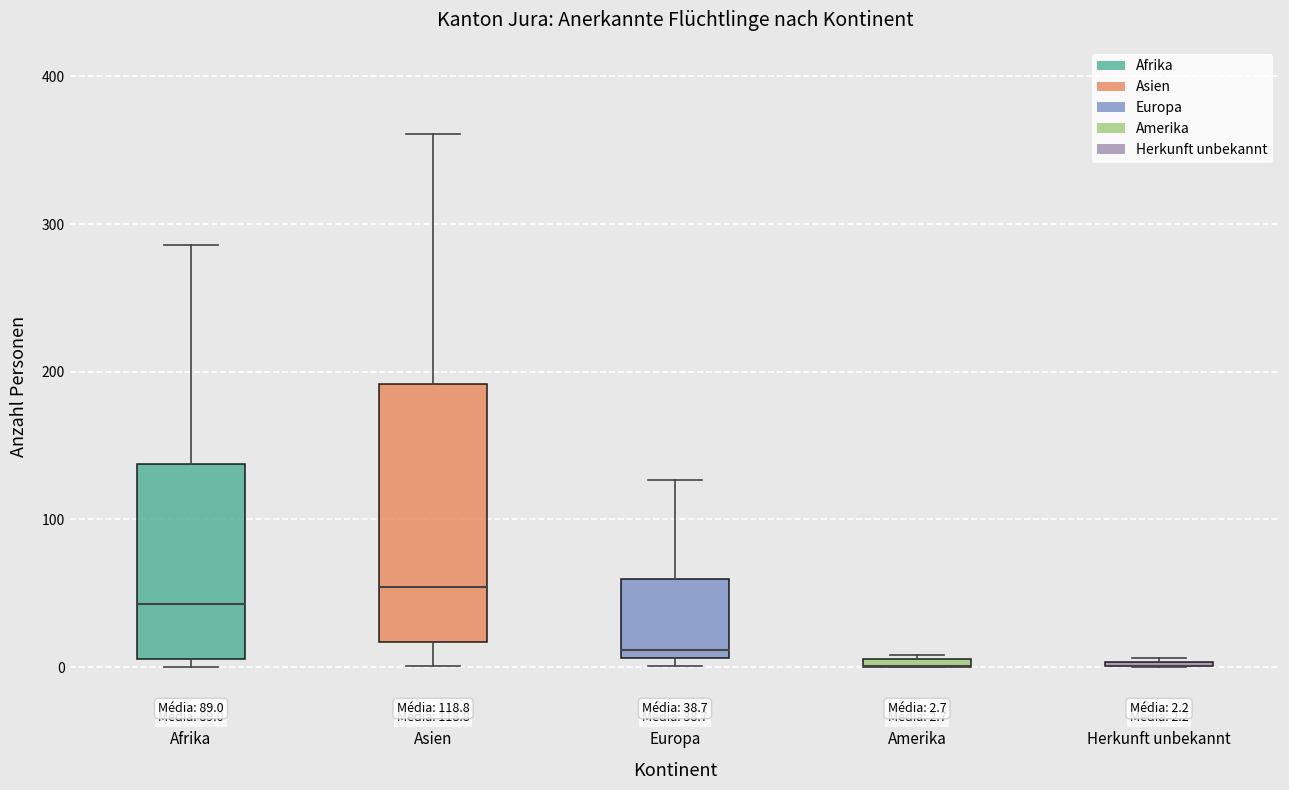

Comparing the boxes themselves (not the whiskers), which one is the tallest?

Asien